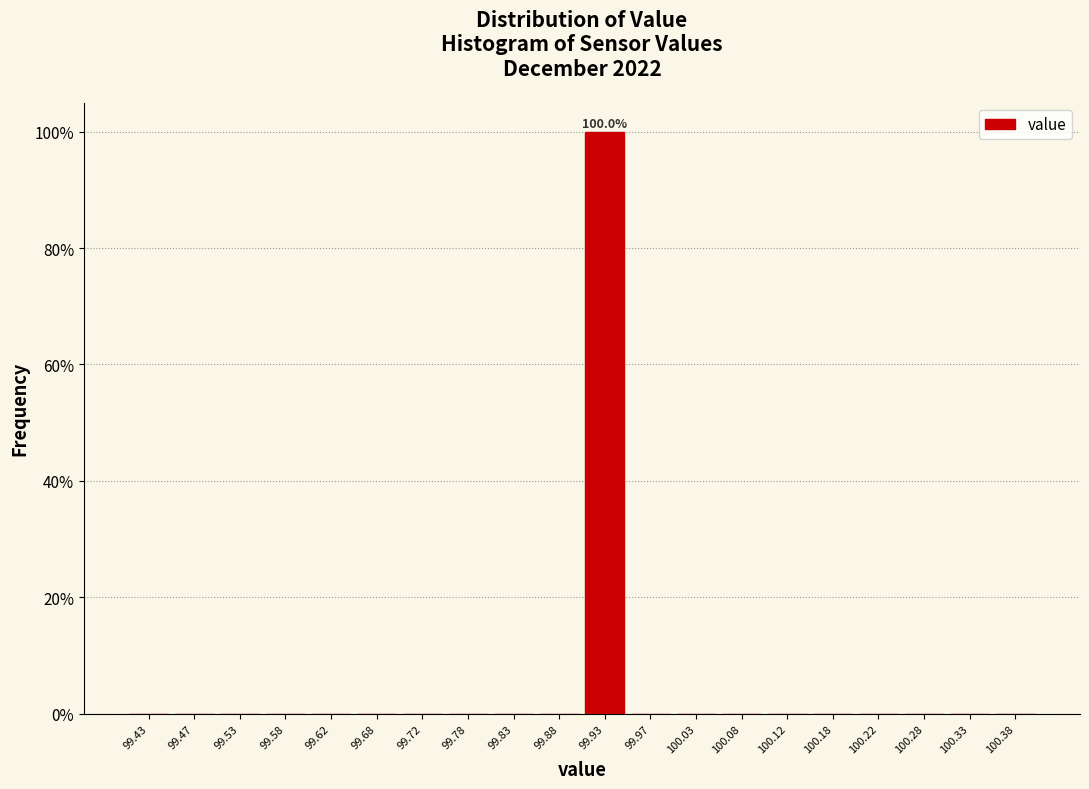

Over which range of the x-axis is the bar tallest?

99.90 to 99.95